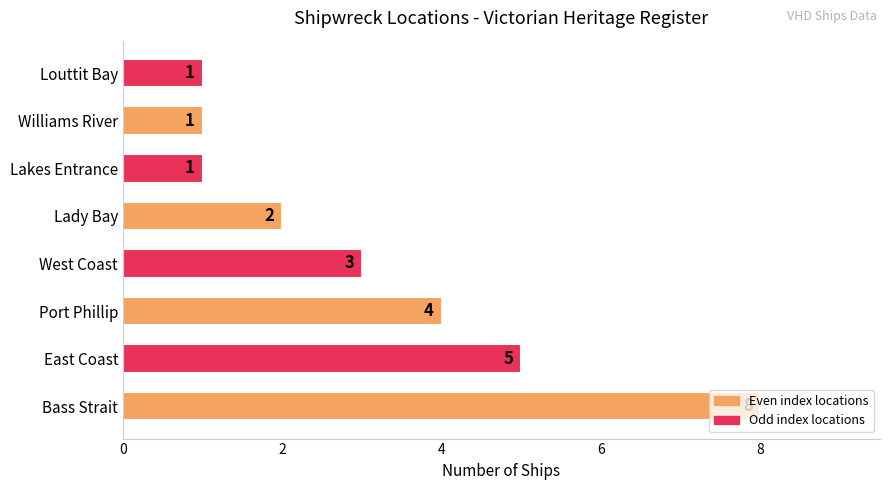

What is the change in value from East Coast to Williams River?

-4